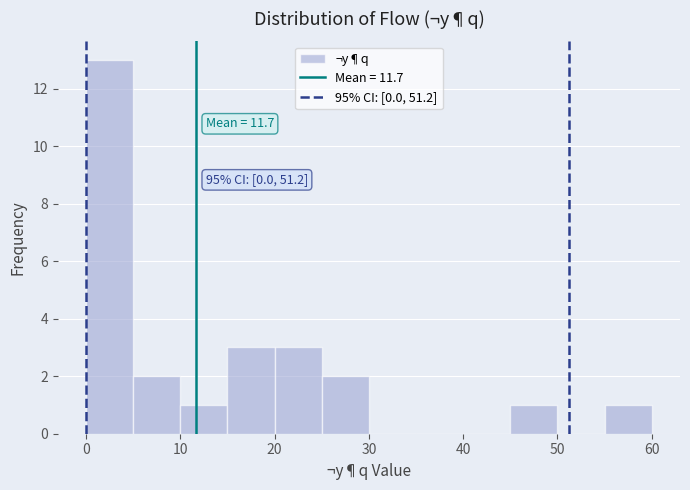

Over which range of the x-axis is the bar tallest?

0 to 5